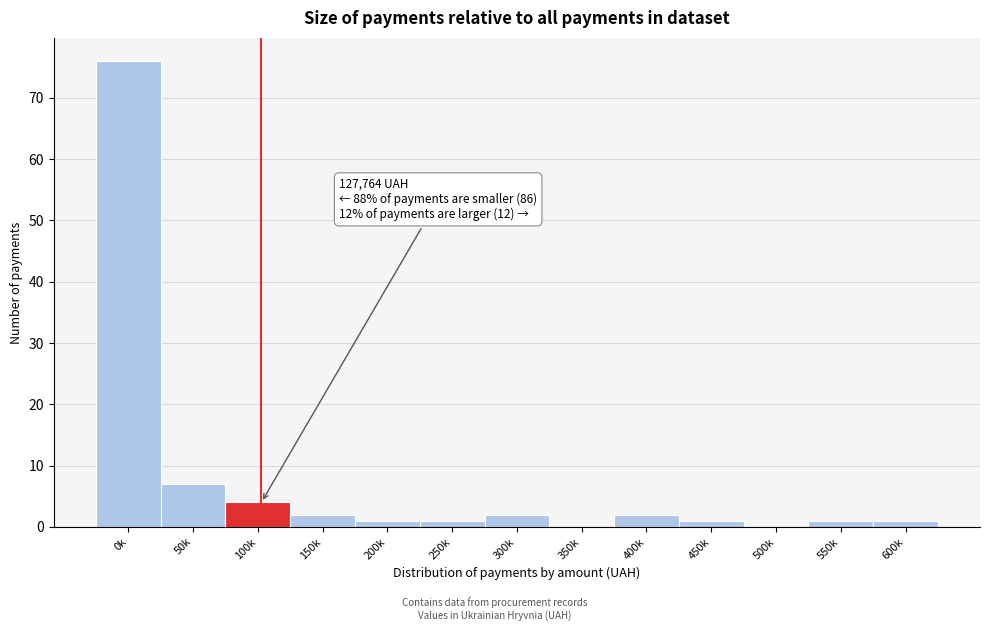

Reading left to right, what are all the values shown in this chart?

0k=76	50k=7	100k=4	150k=2	200k=1	250k=1	300k=2	350k=0	400k=2	450k=1	500k=0	550k=1	600k=1